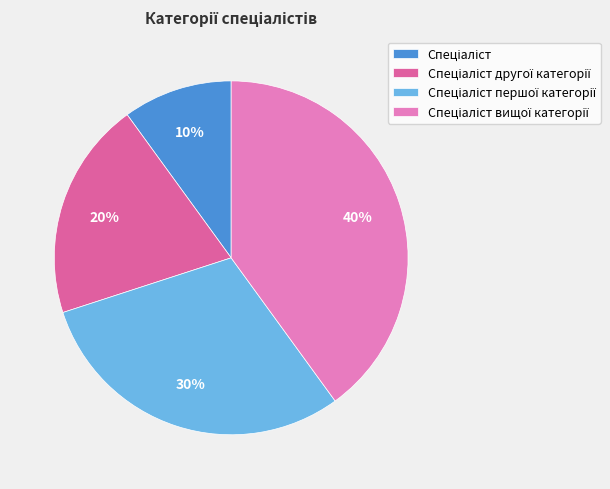

Is there any slice that represents more than half of the pie?

No